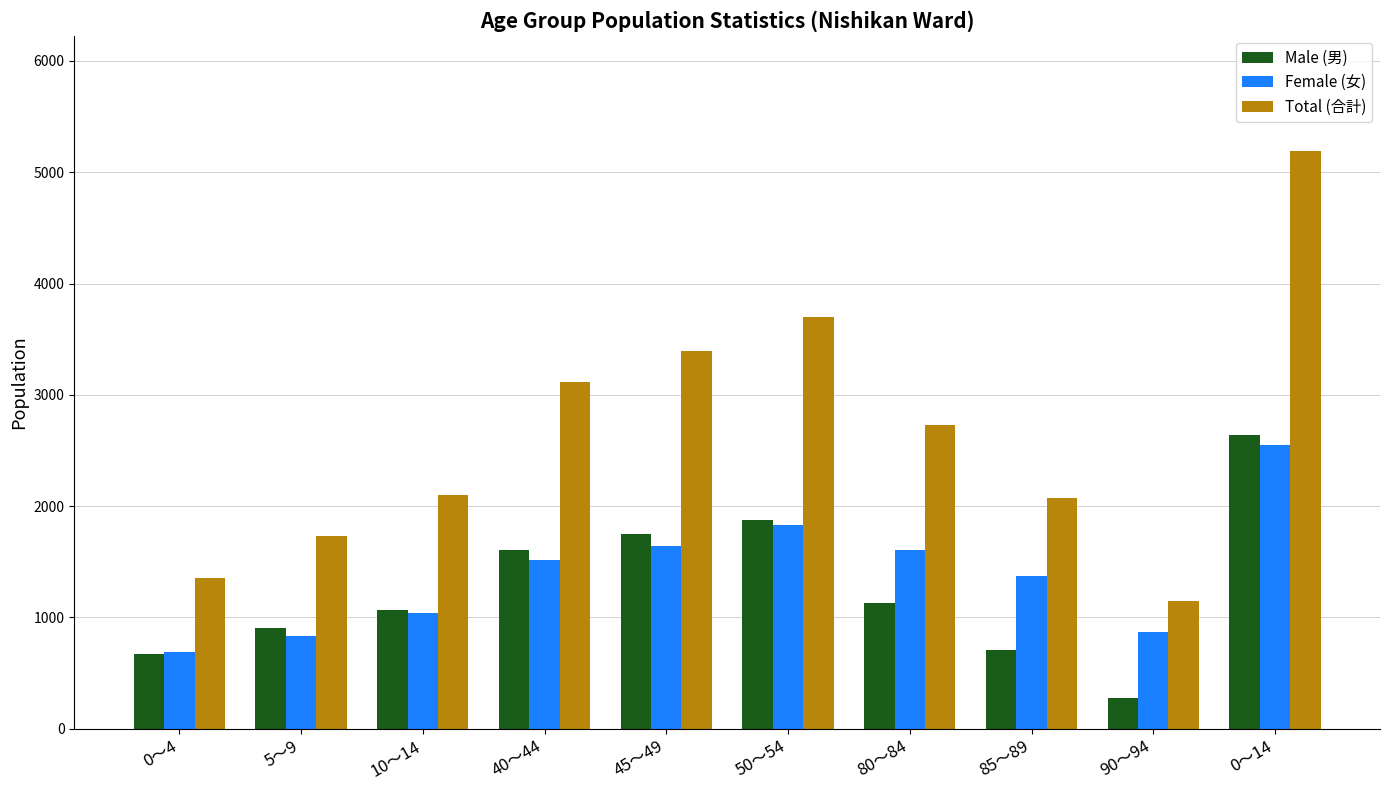

Which series has the largest total across all categories?

Total (合計)